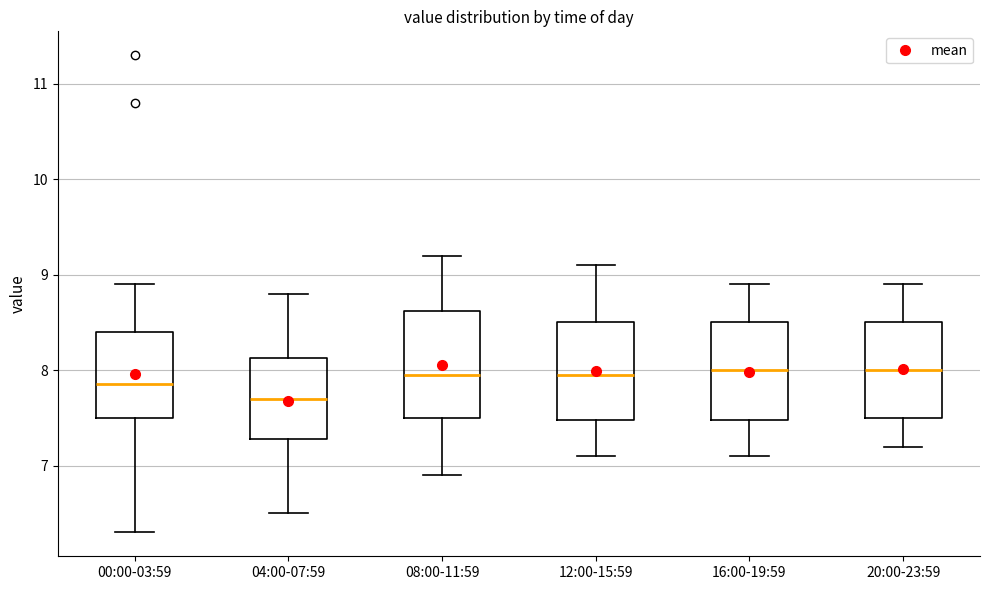

Reading left to right, read every box against the y-axis: the position of its median line, the range the box covers, and the ends of its whiskers. The values are not printed on the chart, so give them approximately, as read against the axis.

00:00-03:59: median 7.9, box 7.5 to 8.4, whiskers 6.3 to 8.9
04:00-07:59: median 7.7, box 7.3 to 8.1, whiskers 6.5 to 8.8
08:00-11:59: median 8.0, box 7.5 to 8.6, whiskers 6.9 to 9.2
12:00-15:59: median 8.0, box 7.5 to 8.5, whiskers 7.1 to 9.1
16:00-19:59: median 8.0, box 7.5 to 8.5, whiskers 7.1 to 8.9
20:00-23:59: median 8.0, box 7.5 to 8.5, whiskers 7.2 to 8.9